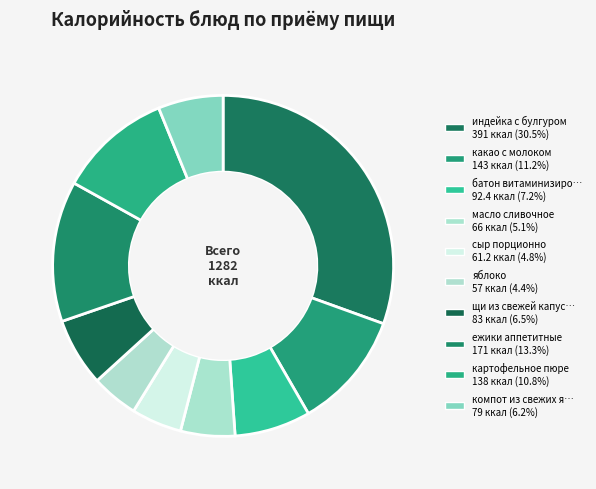

Count the number of slices in the pie.

10